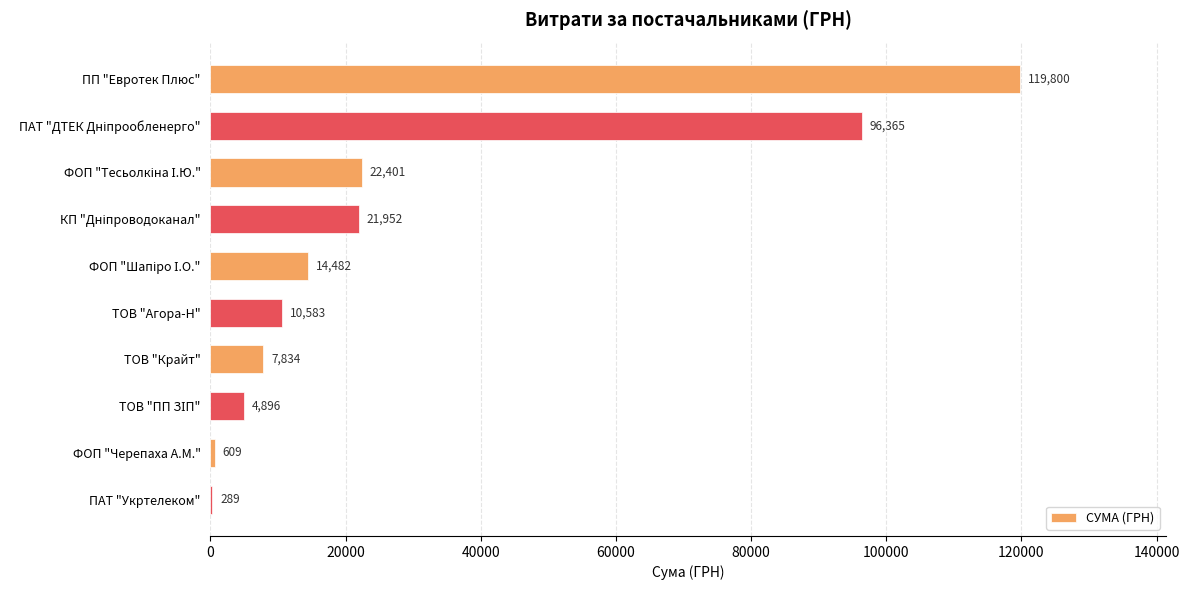

Between ФОП "Черепаха А.М." and ПАТ "Укртелеком", which is larger?

ФОП "Черепаха А.М."